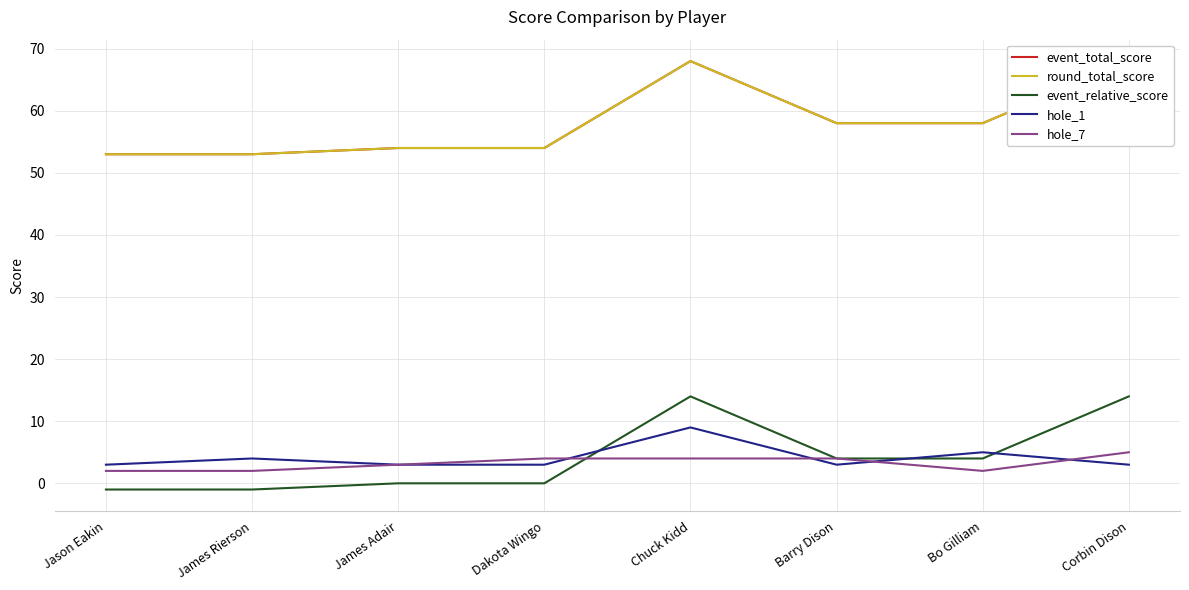

Between Chuck Kidd and Bo Gilliam, which series saw the biggest shift?

event_total_score